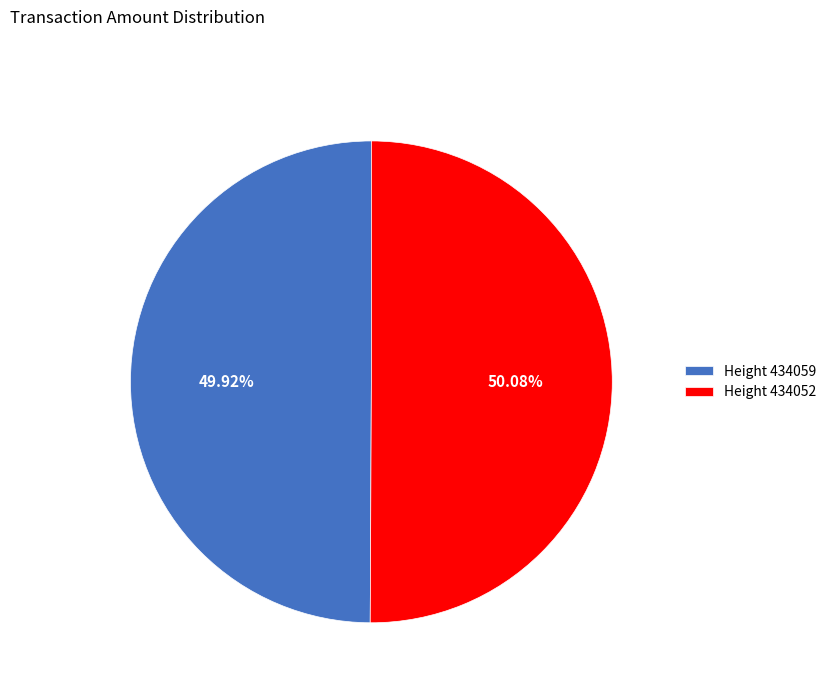

Combined, do Height 434052 and Height 434059 account for over 50%?

Yes